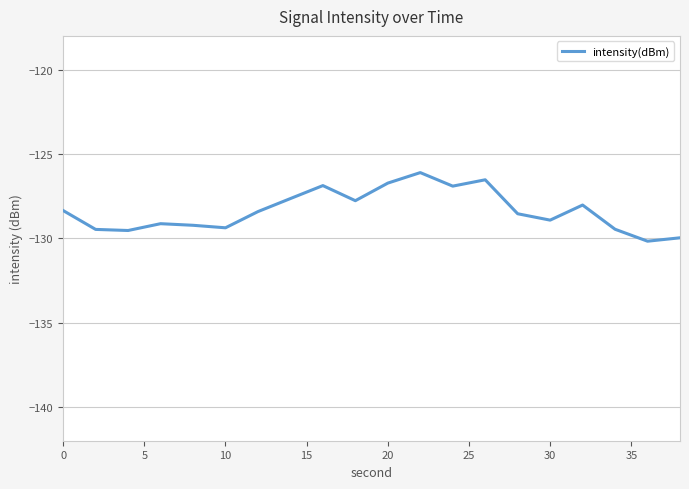

What is the difference between the maximum and minimum values?

4.1